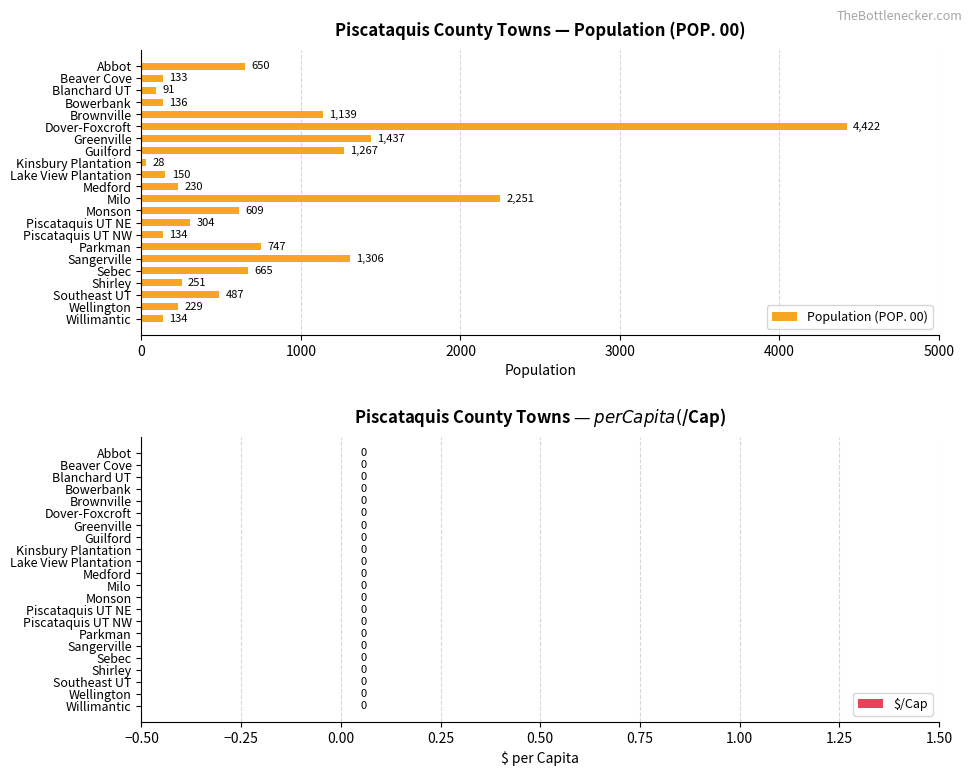

What is the sum of the values at Dover-Foxcroft and Wellington?

4651